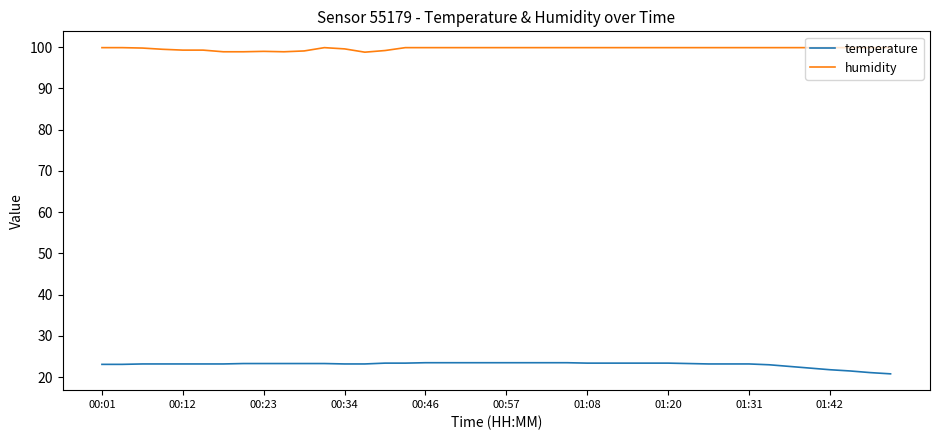

What are all the series names shown in the legend?

temperature, humidity